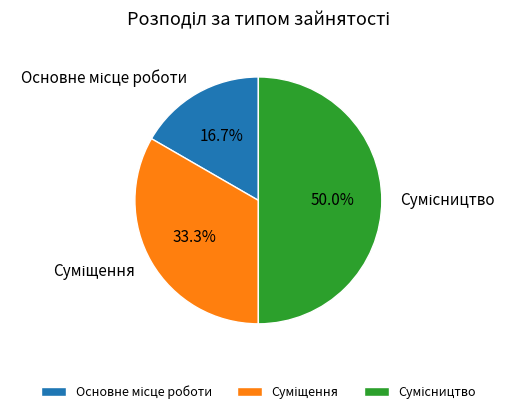

Rank the categories by value from highest to lowest.

Сумісництво, Суміщення, Основне місце роботи